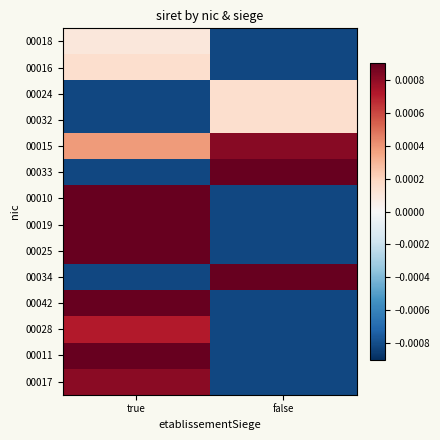

Reading left to right, transcribe all the data shown in this chart.

00018: true=0.0	false=-0.0
00016: true=0.0	false=-0.0
00024: true=-0.0	false=0.0
00032: true=-0.0	false=0.0
00015: true=0.0	false=0.0
00033: true=-0.0	false=0.0
00010: true=0.0	false=-0.0
00019: true=0.0	false=-0.0
00025: true=0.0	false=-0.0
00034: true=-0.0	false=0.0
00042: true=0.0	false=-0.0
00028: true=0.0	false=-0.0
00011: true=0.0	false=-0.0
00017: true=0.0	false=-0.0